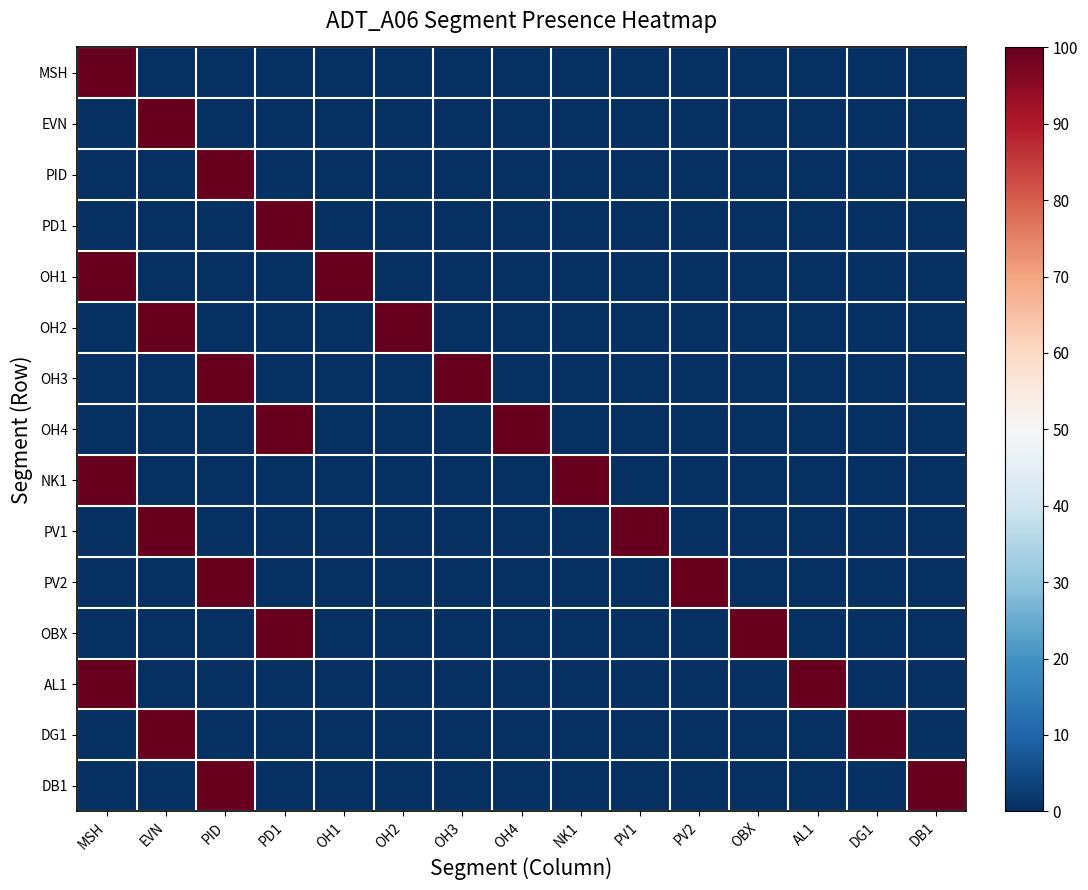

At which category is the sum across all series the highest?

MSH